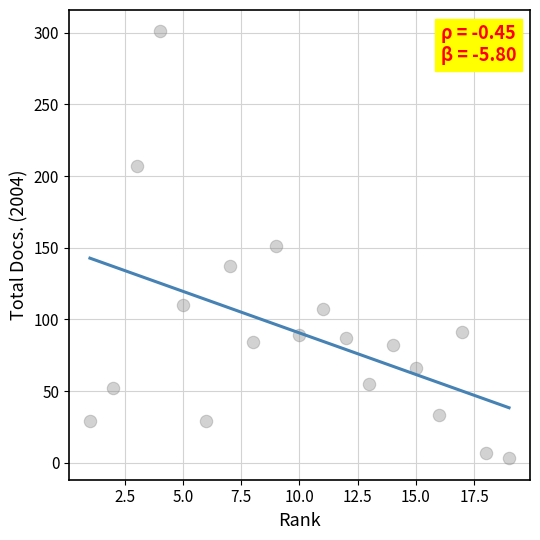

What is the range of Y values (max minus min)?

298